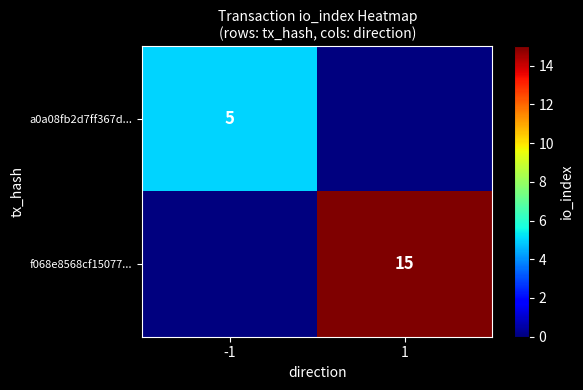

At how many categories does at least one series exceed 4?

2